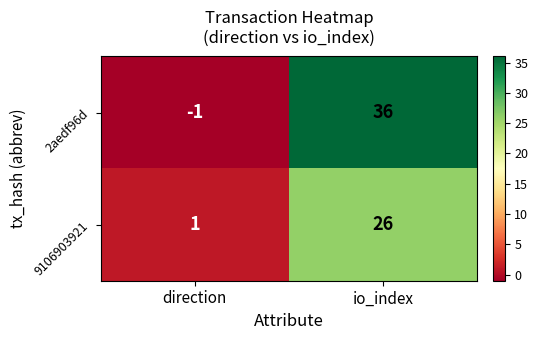

Is it true that 9106903921 equals 0 at direction?

False